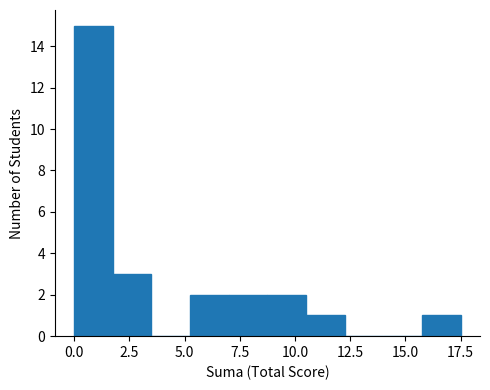

Read against the x-axis, roughly where is the centre of the tallest bar?

1.0